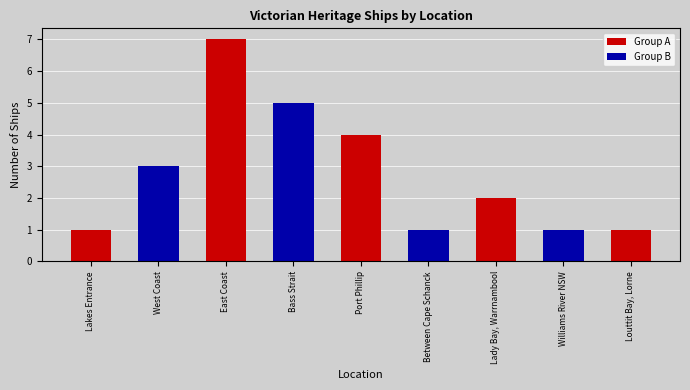

Reading left to right, list all the values displayed in this chart.

Group A: Lakes Entrance=1	West Coast=0	East Coast=7	Bass Strait=0	Port Phillip=4	Between Cape Schanck=0	Lady Bay, Warrnambool=2	Williams River NSW=0	Louttit Bay, Lorne=1
Group B: Lakes Entrance=0	West Coast=3	East Coast=0	Bass Strait=5	Port Phillip=0	Between Cape Schanck=1	Lady Bay, Warrnambool=0	Williams River NSW=1	Louttit Bay, Lorne=0